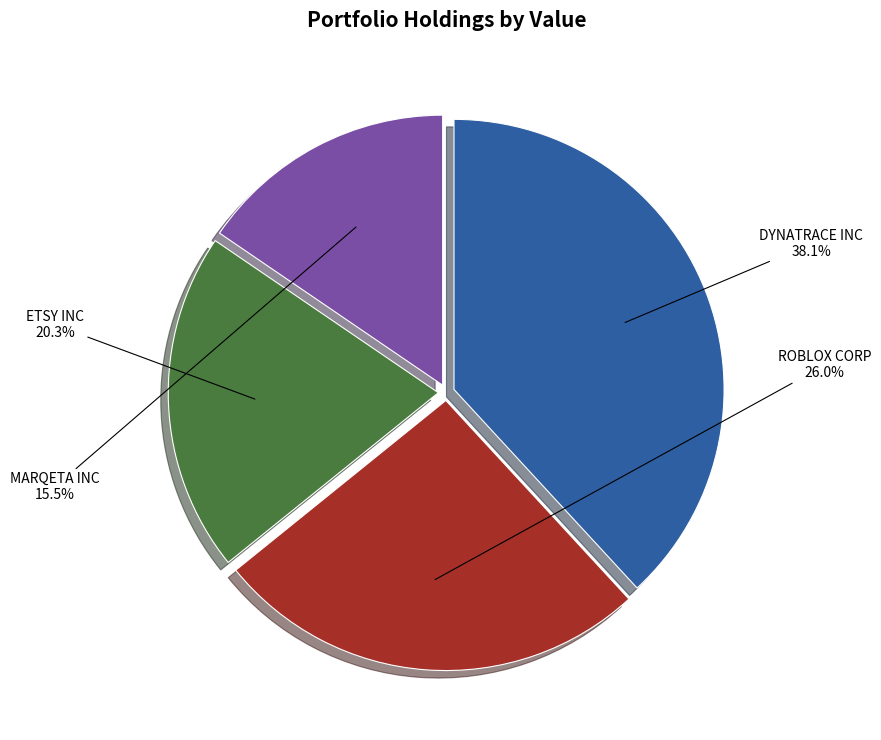

How many slices are in this pie chart?

4